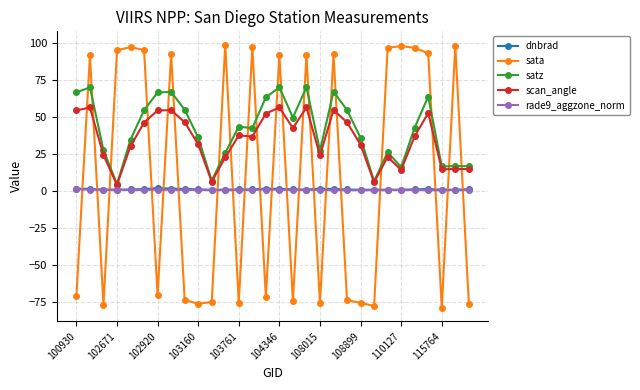

How many intersections are there between dnbrad and sata?

20